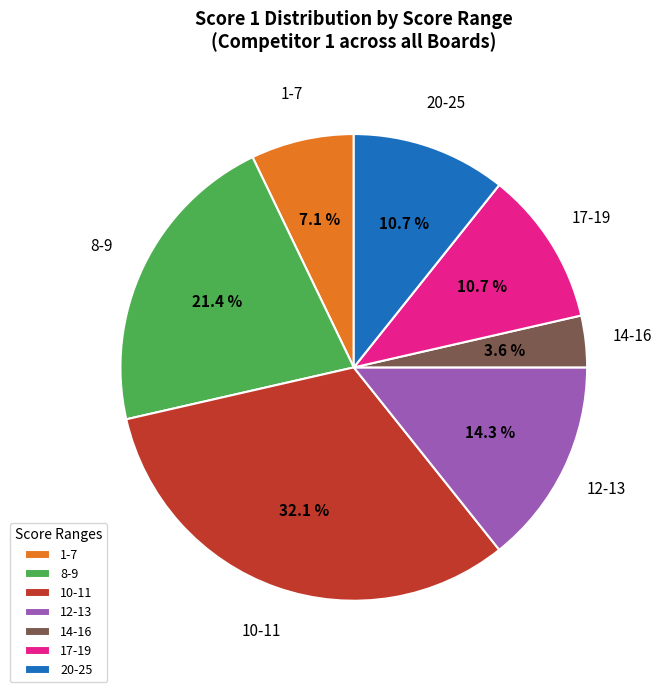

Which category has the biggest portion of the pie?

10-11